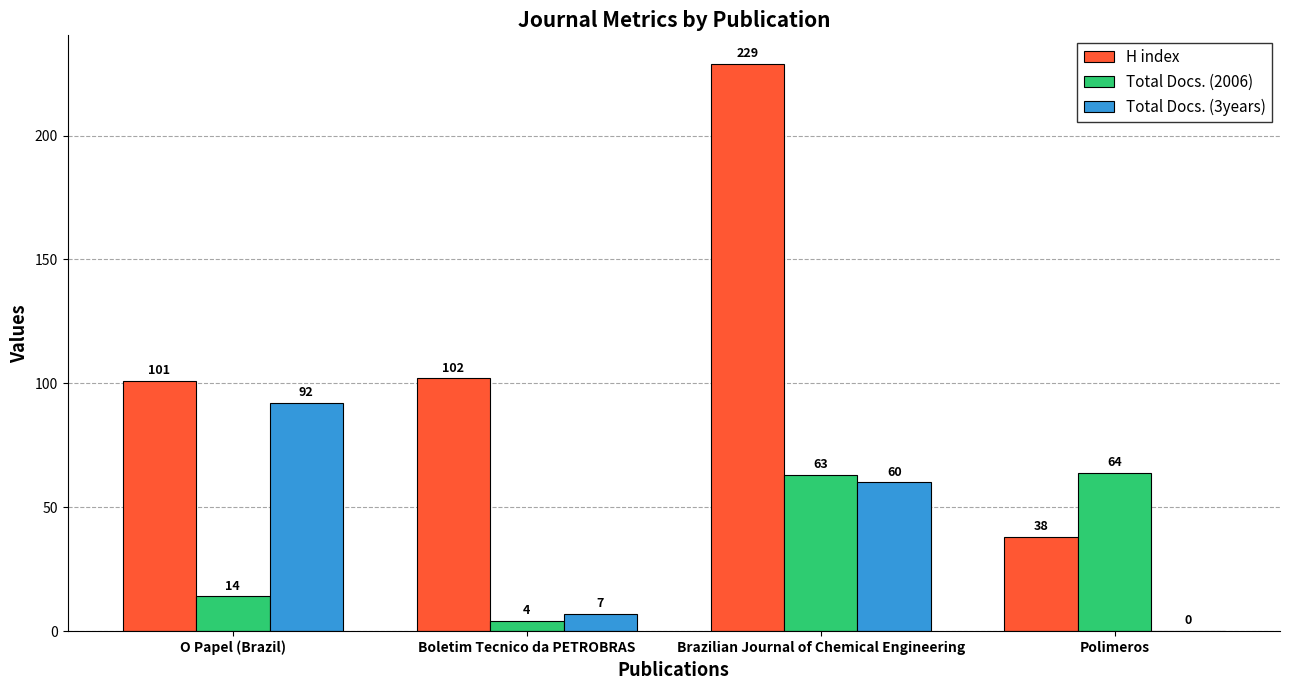

Which series has the largest total across all categories?

H index